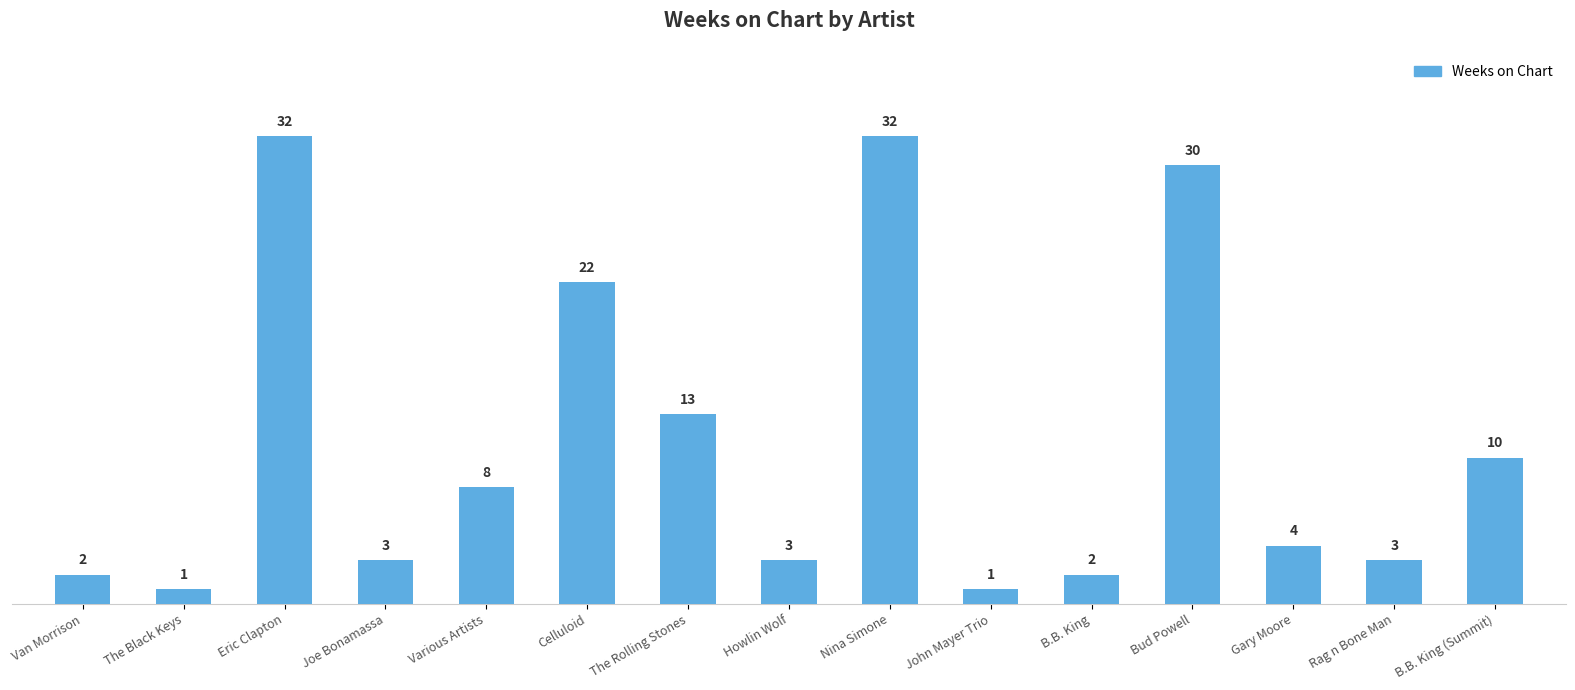

The value at Eric Clapton is 45. True or false?

False